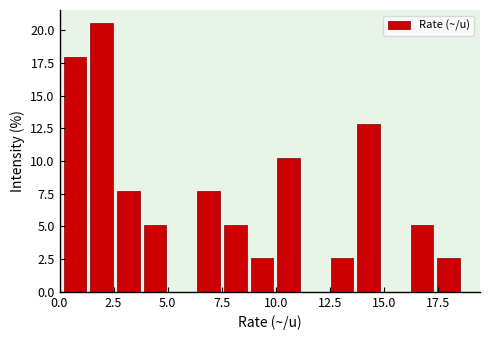

Read against the x-axis, roughly where is the centre of the tallest bar?

2.0